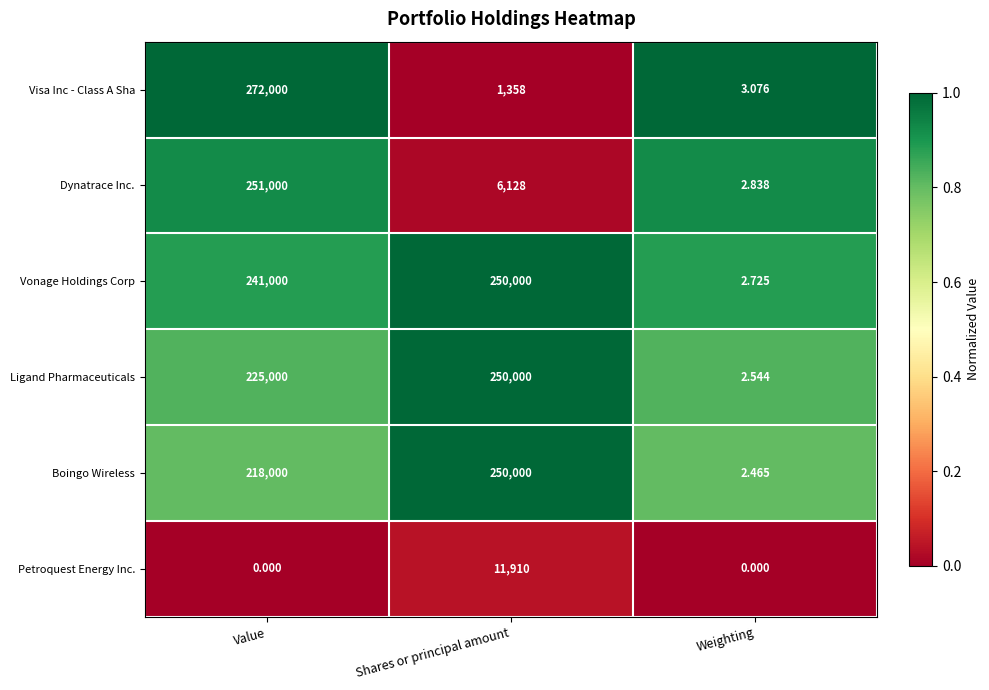

What is the difference between the highest and lowest values at Shares or principal amount?

248642.0